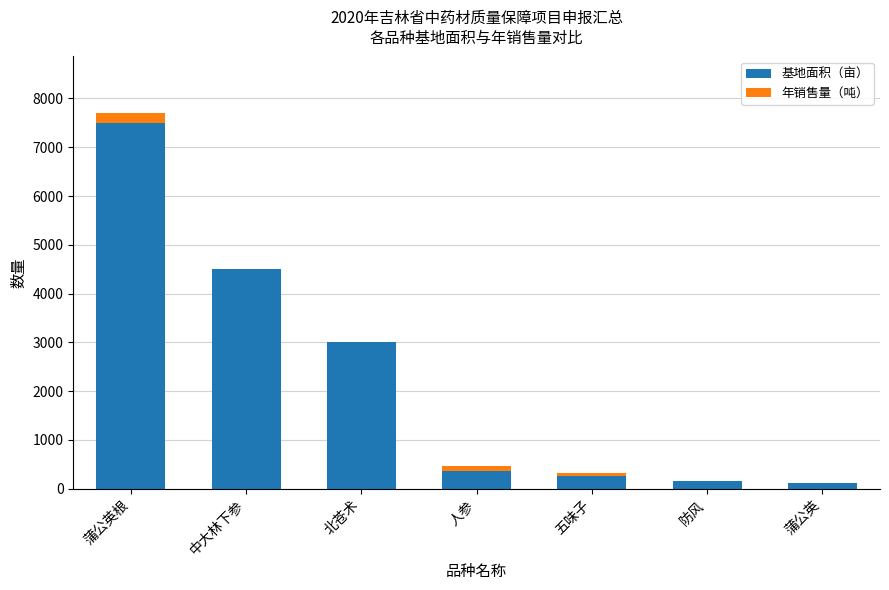

At which category is the sum across all series the highest?

蒲公英根